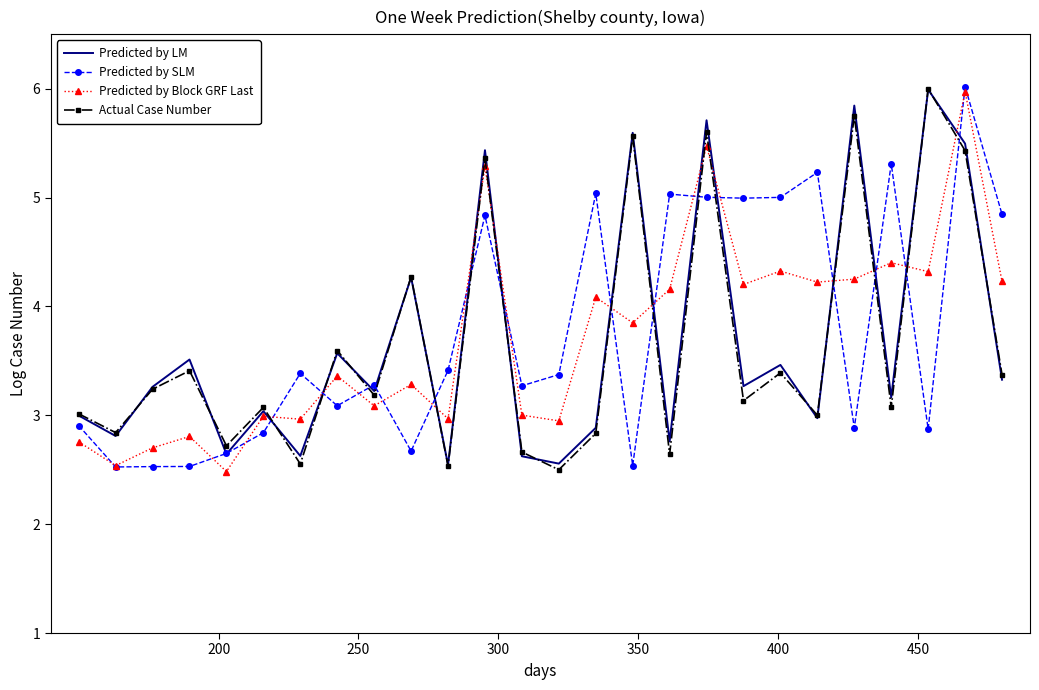

What are all the series names shown in the legend?

Predicted by LM, Predicted by SLM, Predicted by Block GRF Last, Actual Case Number